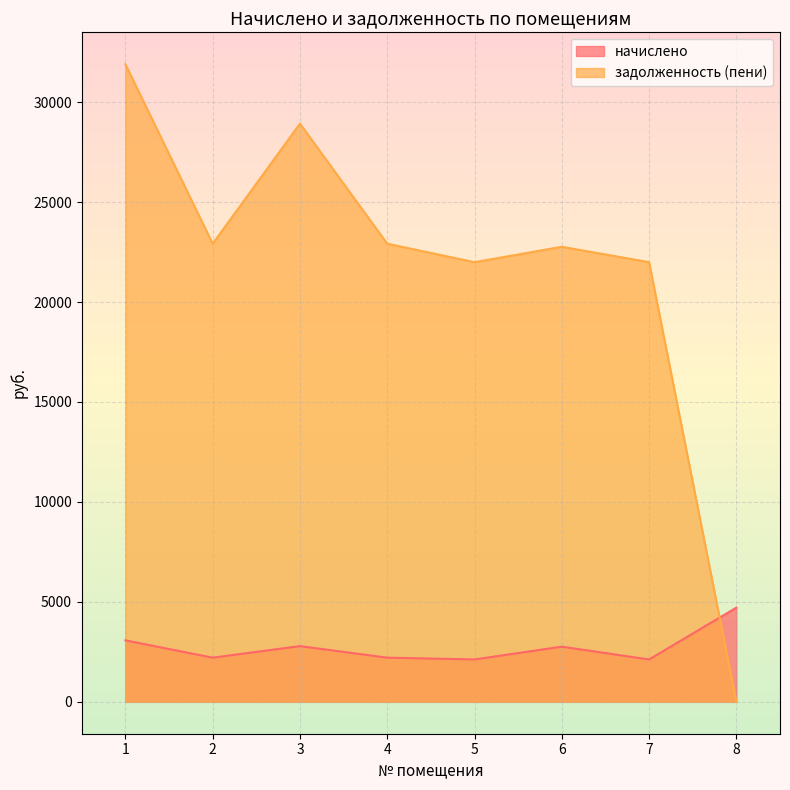

Where does the начислено series first go above 2759?

1